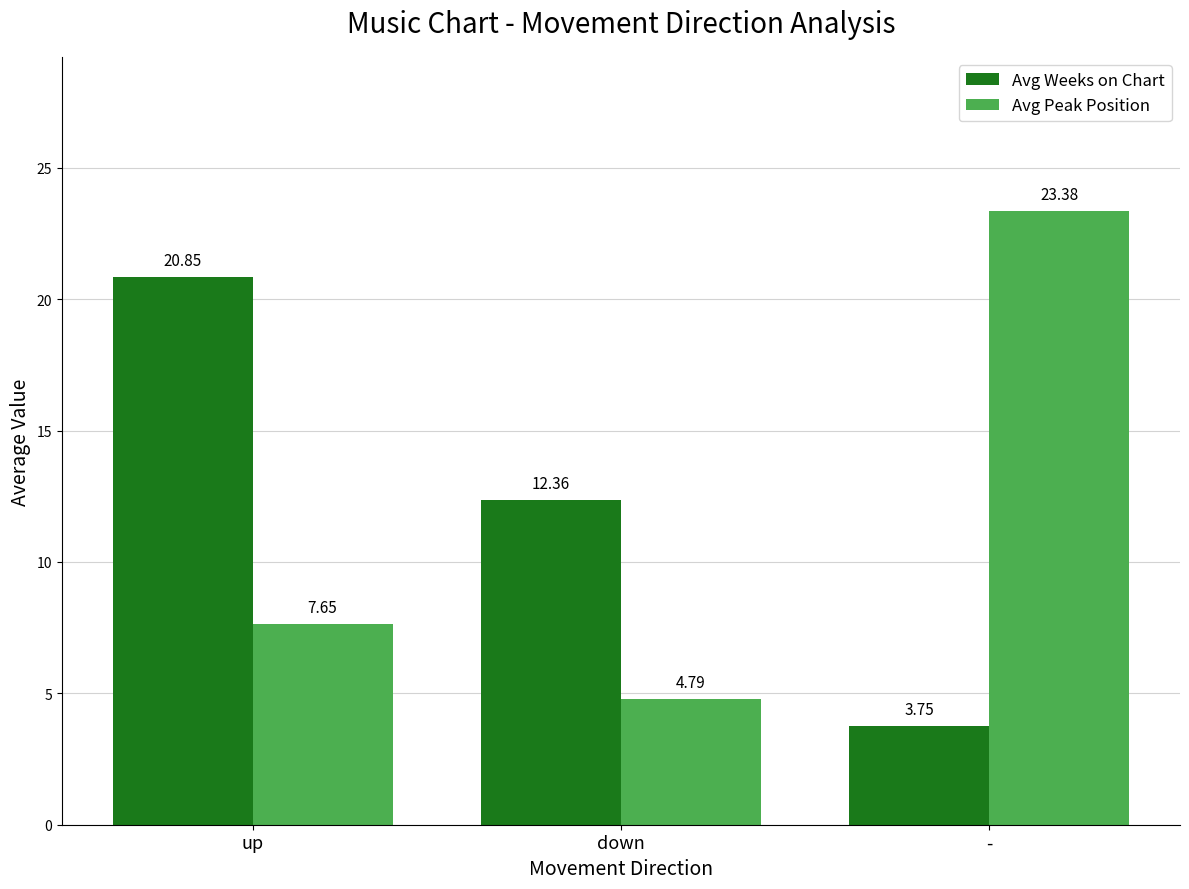

At which category is the sum across all series the highest?

up